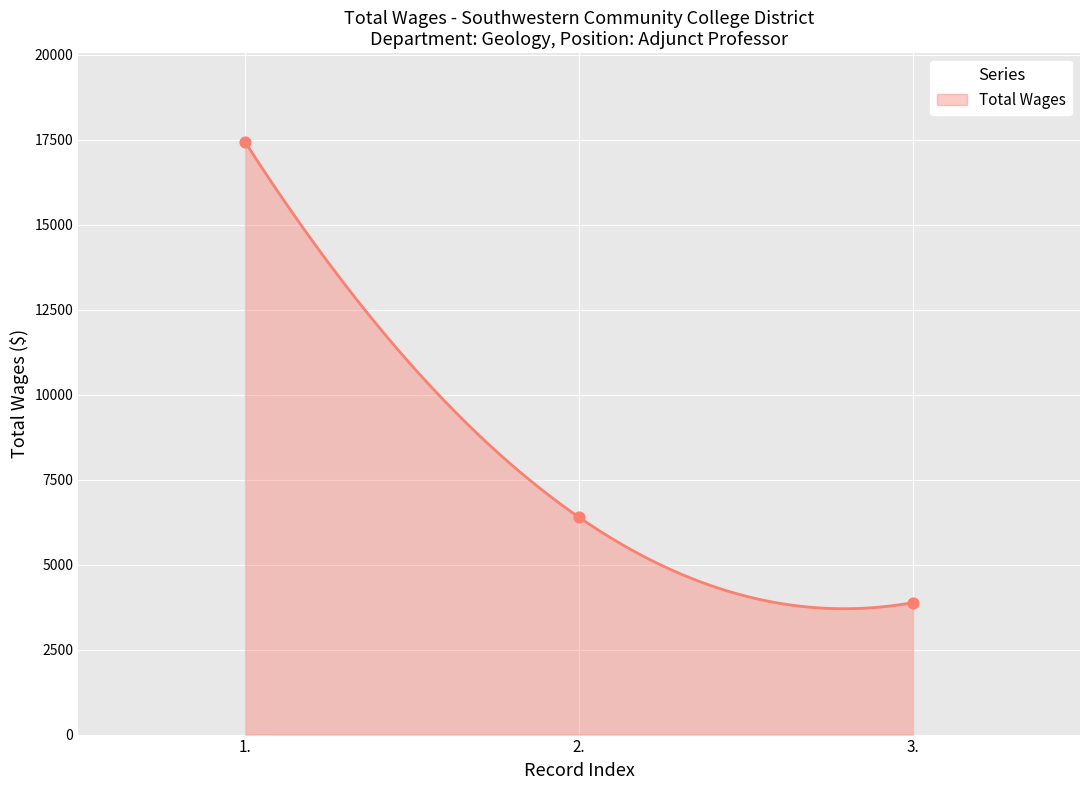

Approximately how many times larger is the value at 2. compared to 3.?

1.6